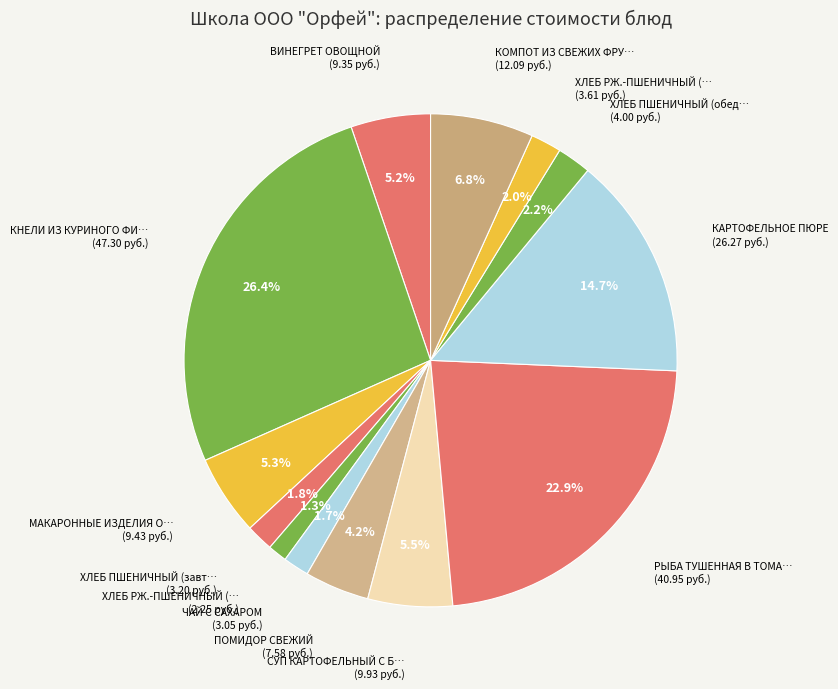

How many slices are in this pie chart?

13